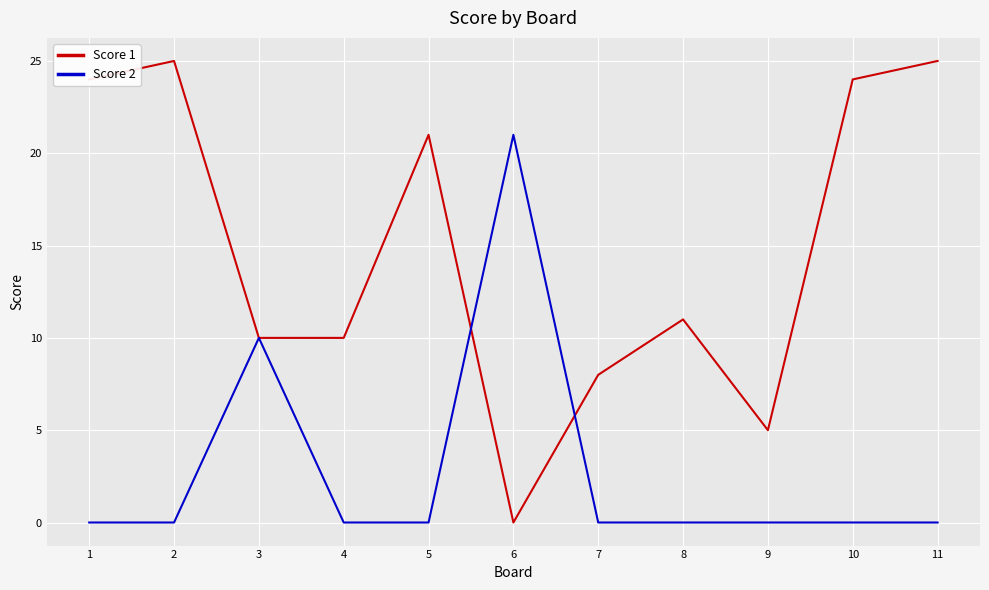

True or false: Score 1 and Score 2 cross at least once.

True